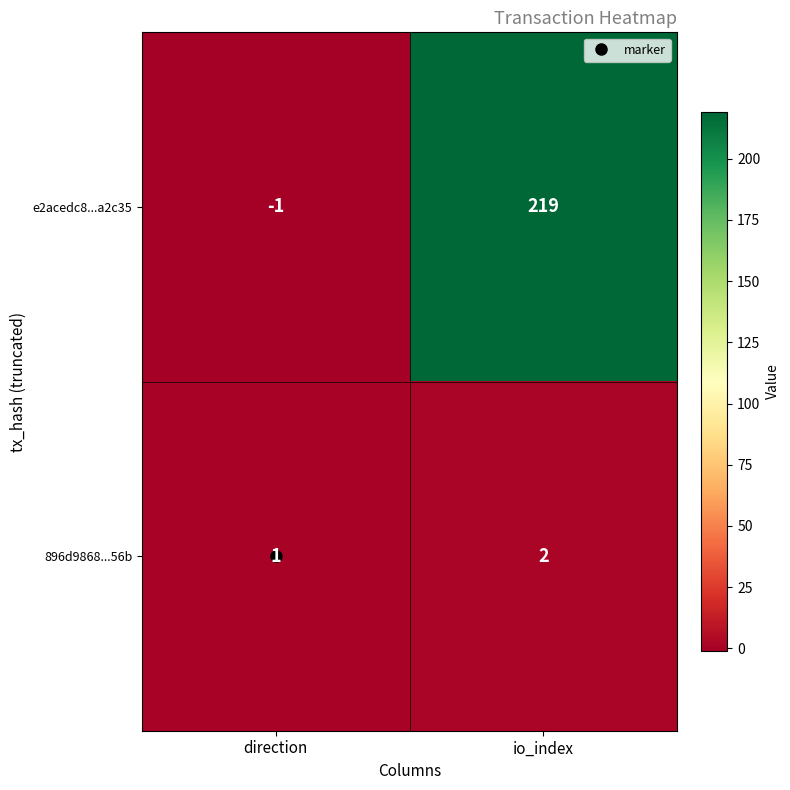

What is the greatest value displayed?

219